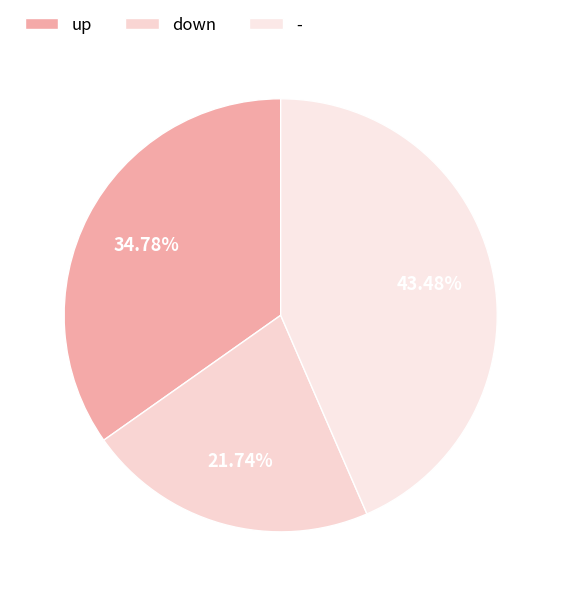

How many slices are in this pie chart?

3